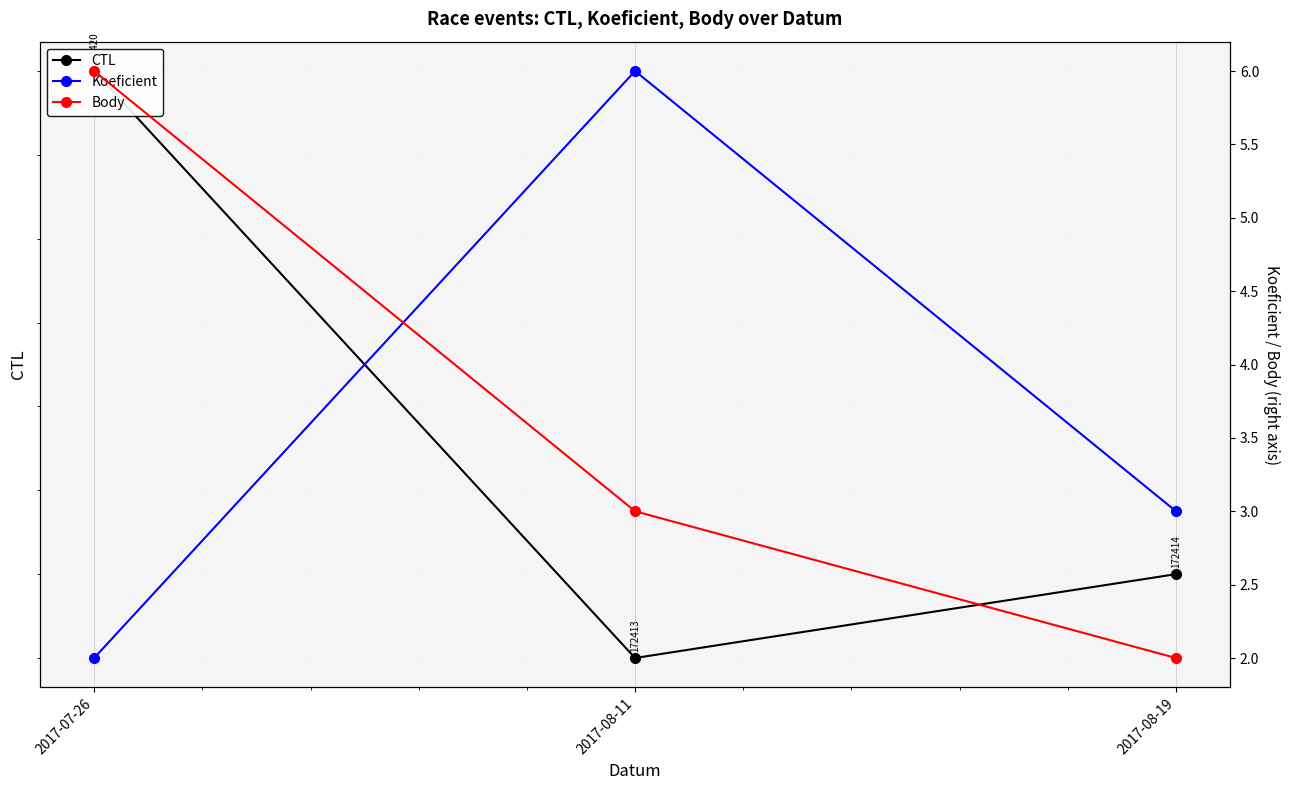

What is the label of the 2nd point from the right?

2017-08-11